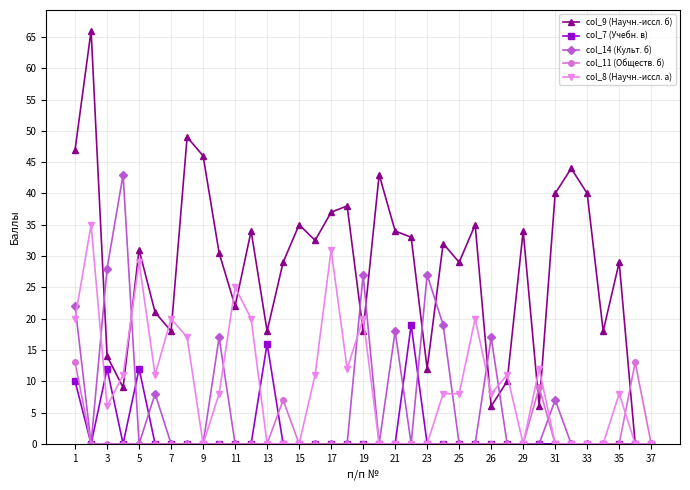

What is the value of the col_8 (Научн.-иссл. а) point at the 17th from the left?

31.0